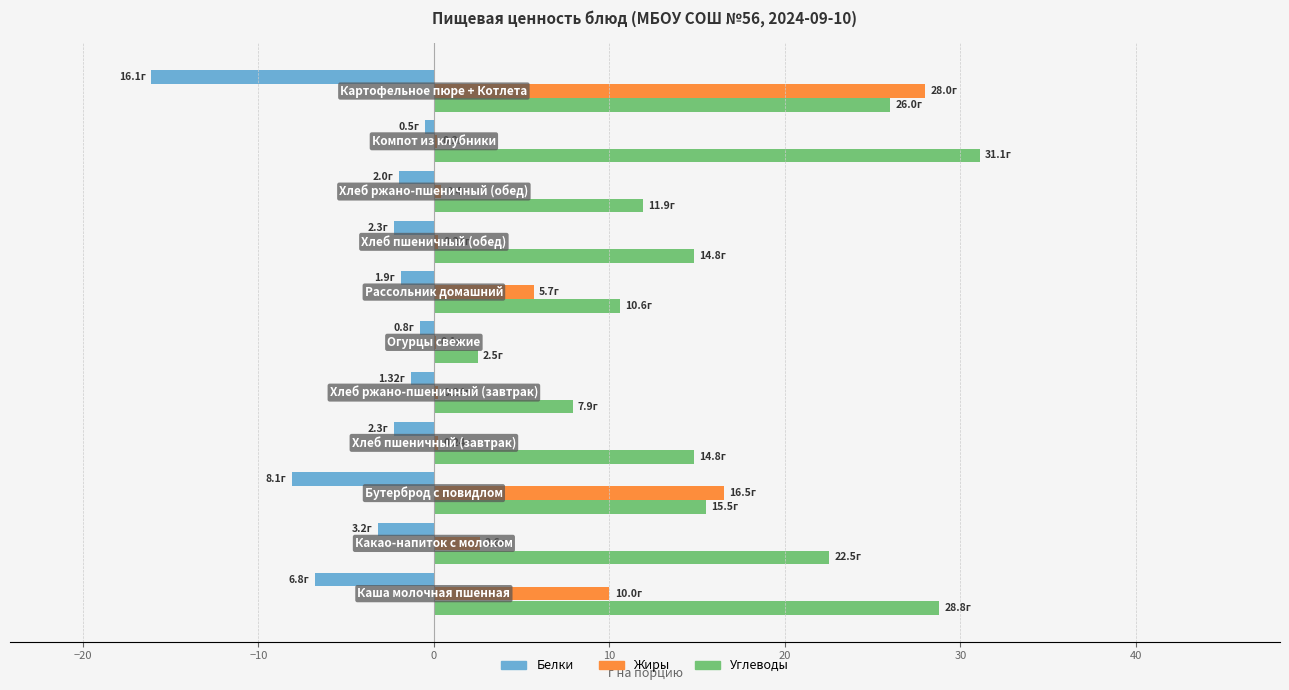

What are all the series names shown in the legend?

Белки, Жиры, Углеводы